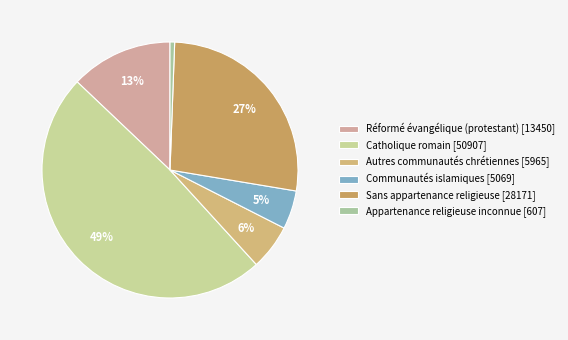

Which slice is the smallest?

Appartenance religieuse inconnue